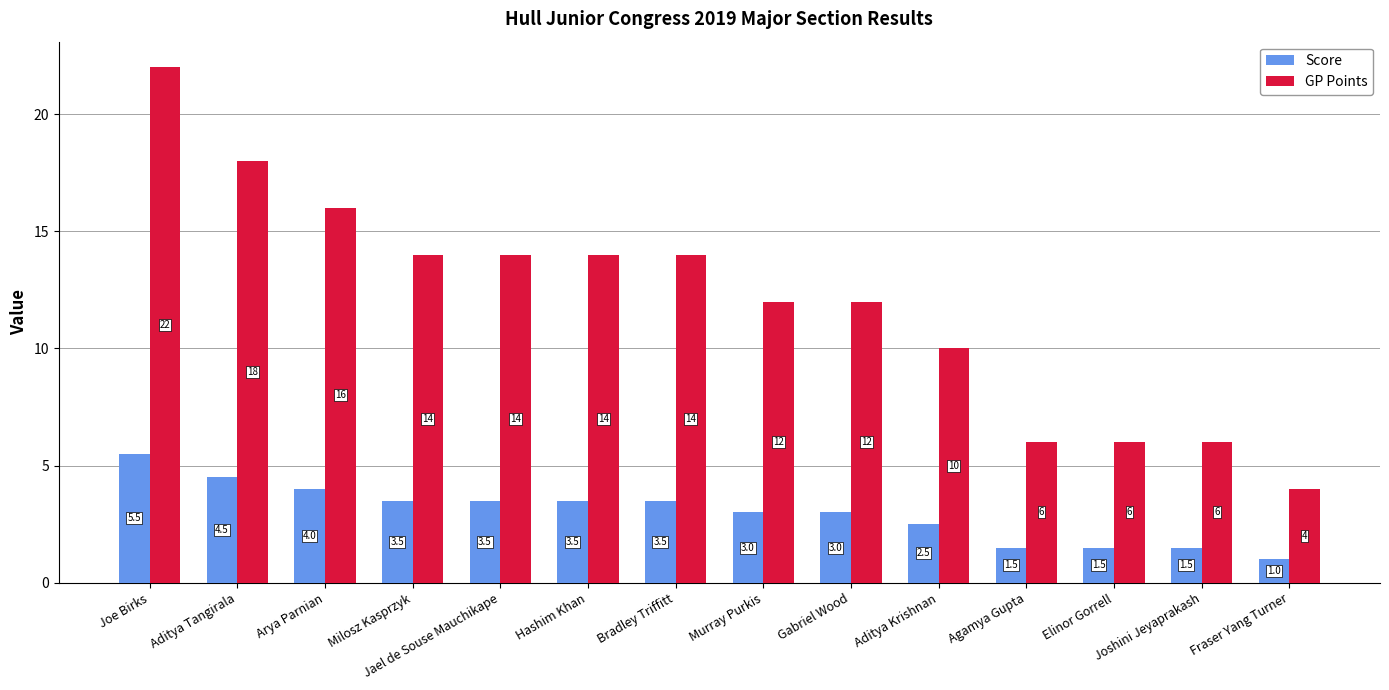

How many groups of bars are there?

14